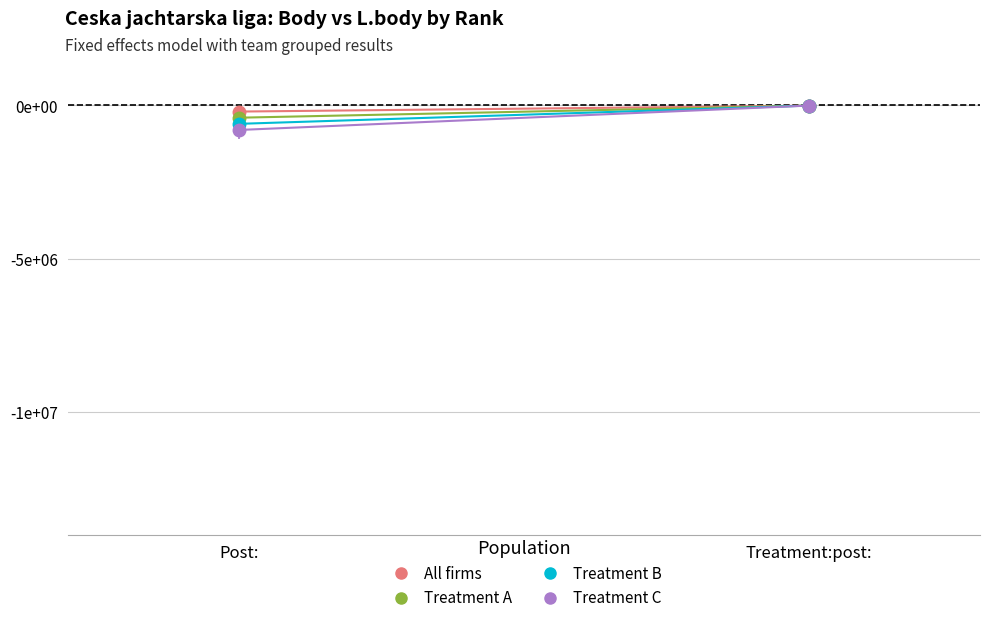

What is the sum of the Treatment B values at Post: and Treatment:post:?

-605.6